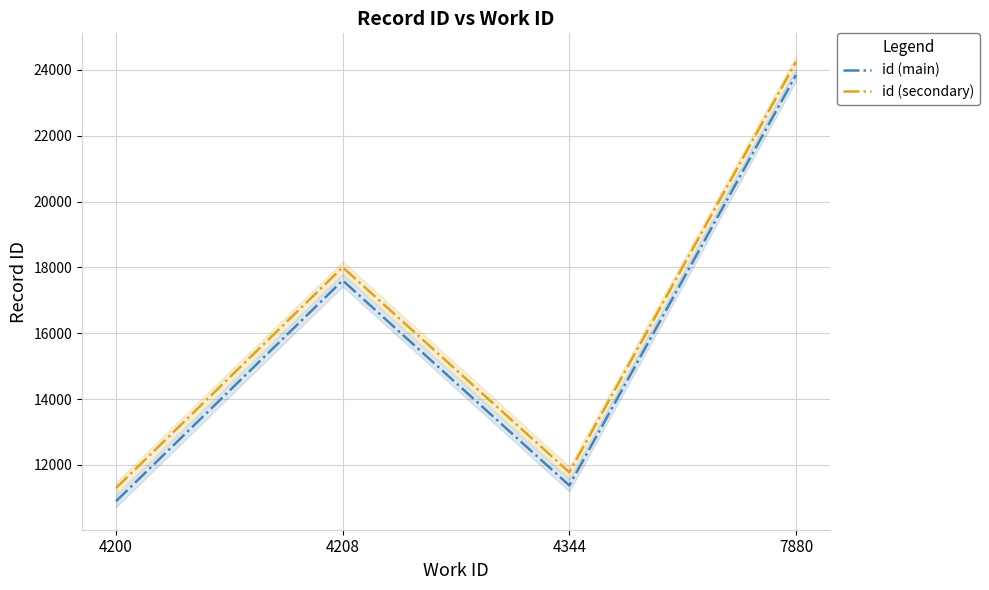

At which category is the sum across all series the highest?

7880